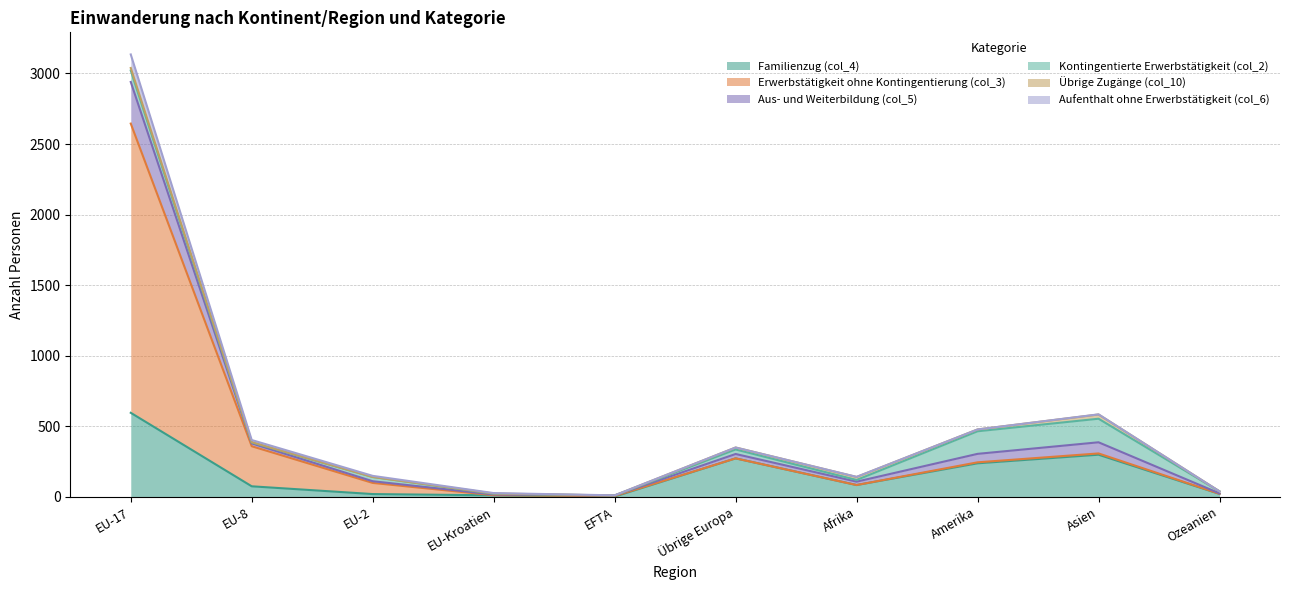

True or false: Familienzug (col_4) and Aus- und Weiterbildung (col_5) intersect in this chart.

False